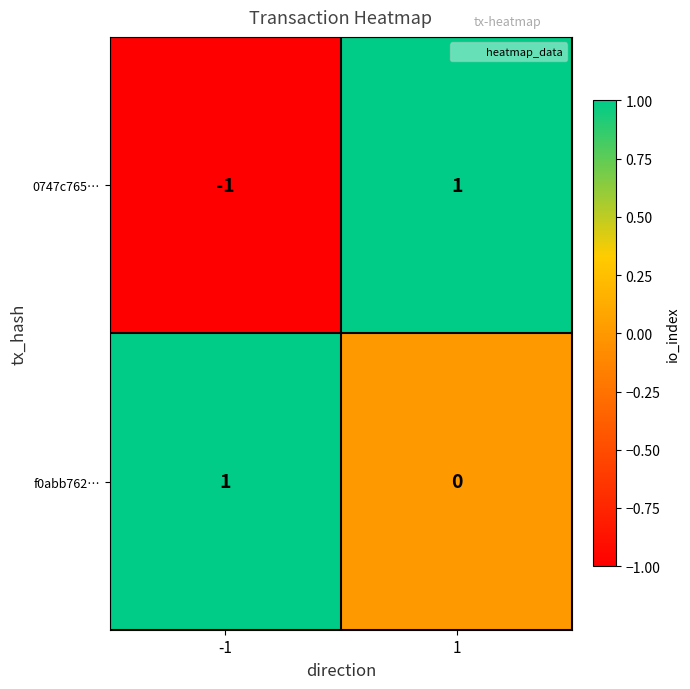

What is the minimum value shown in the chart?

-1